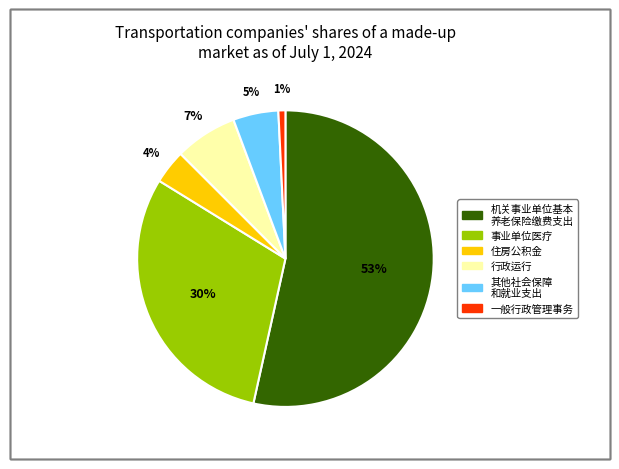

To the nearest percent, what is the average slice percentage?

17%